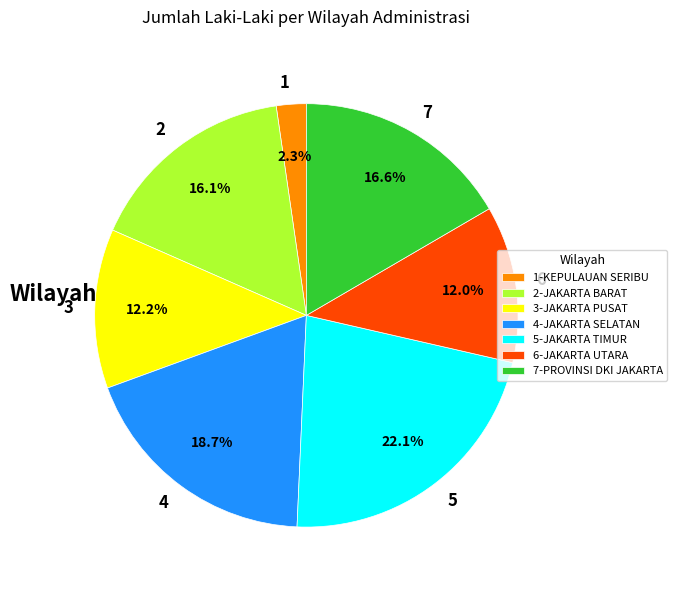

Does any single category account for the majority?

No